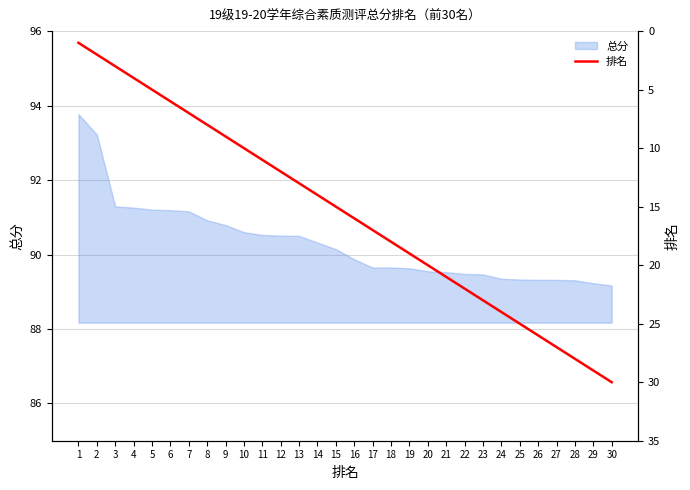

Is it true that 总分 equals 48.5 at 11?

False